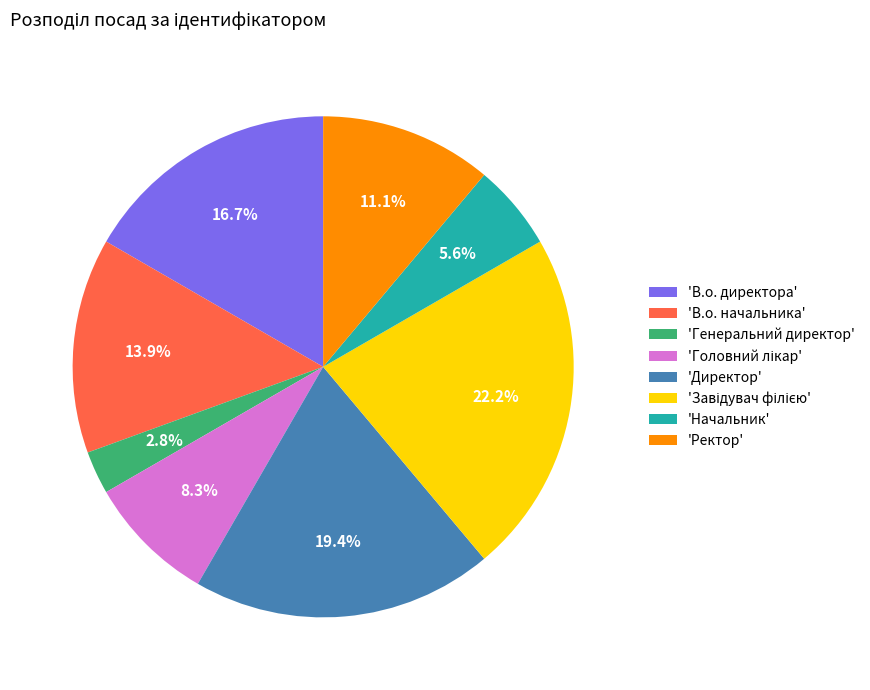

Count the number of slices in the pie.

8